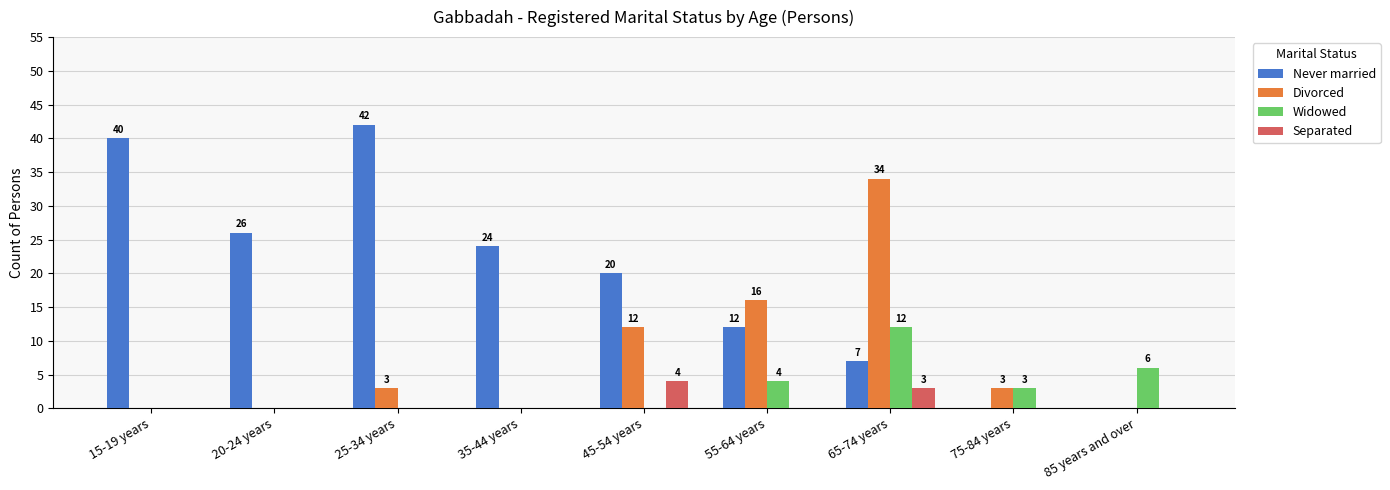

Which category has the highest value in the Separated series?

45-54 years